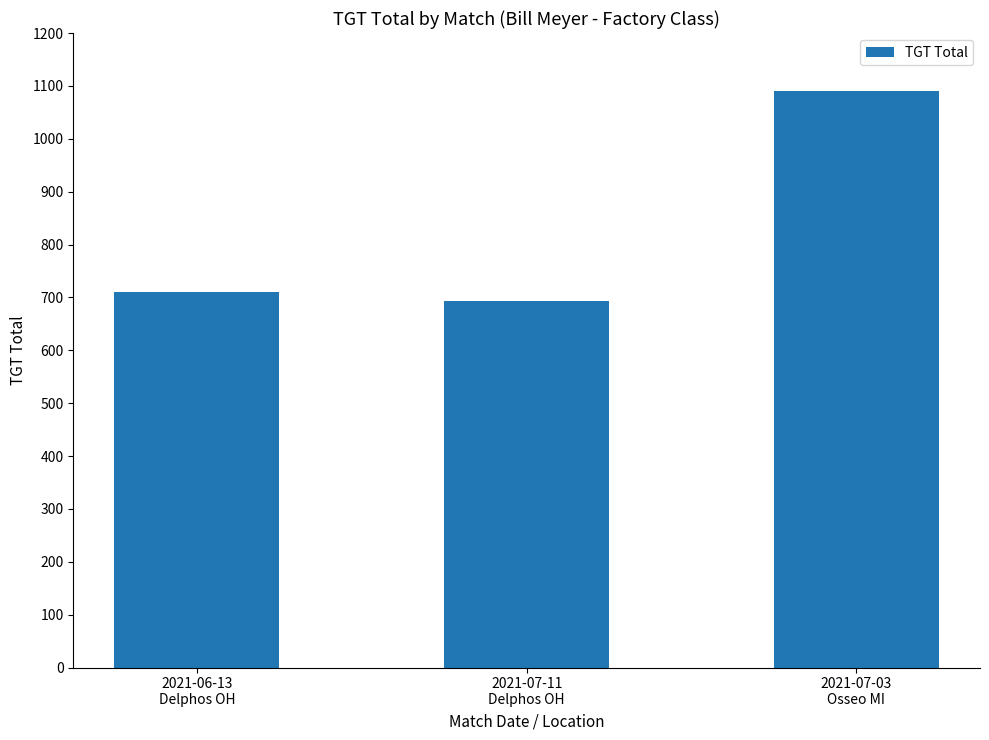

What is the greatest value displayed?

1091